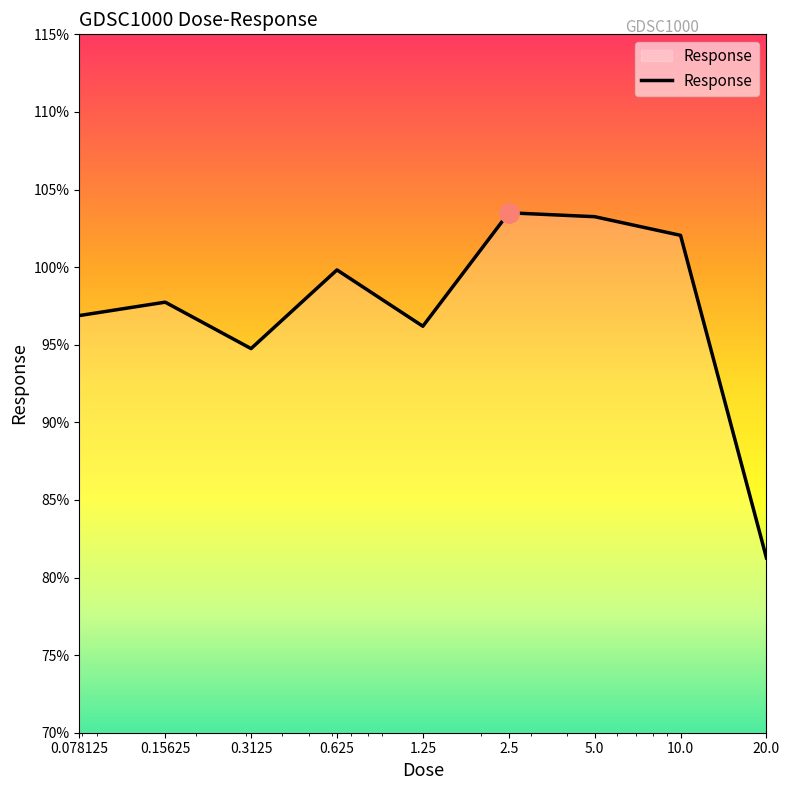

What is the sum of all values?

875.4